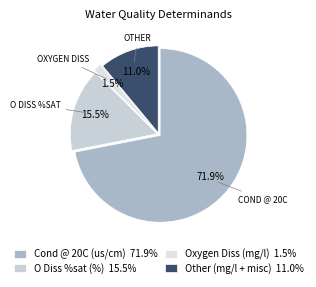

To the nearest percent, what is the average slice percentage?

25%